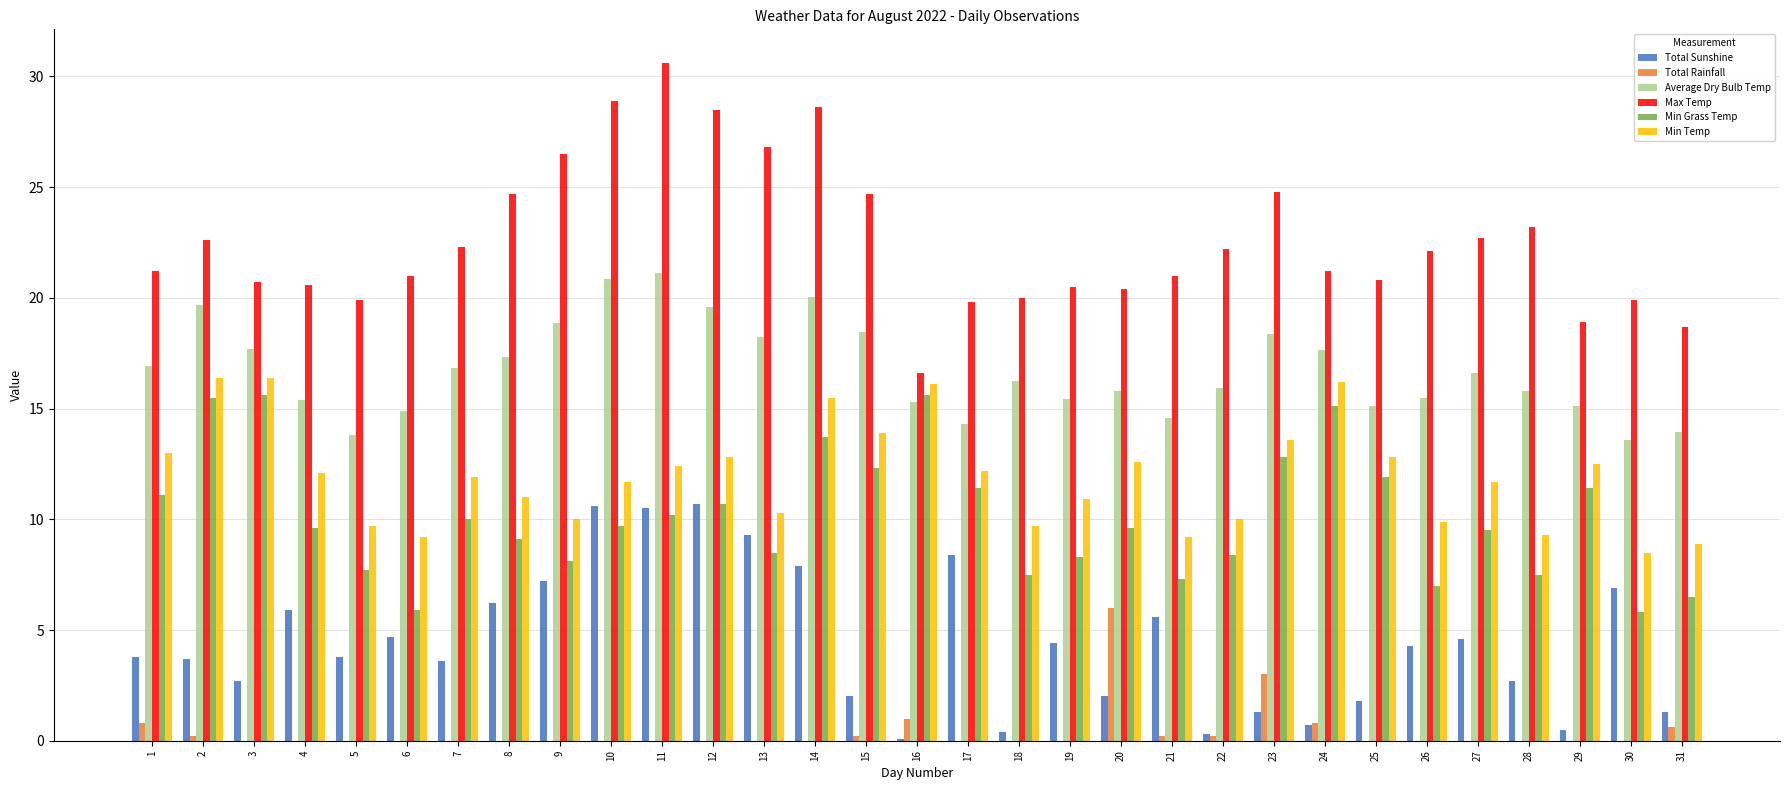

Which series changed the most between 17 and 21?

Min Grass Temp